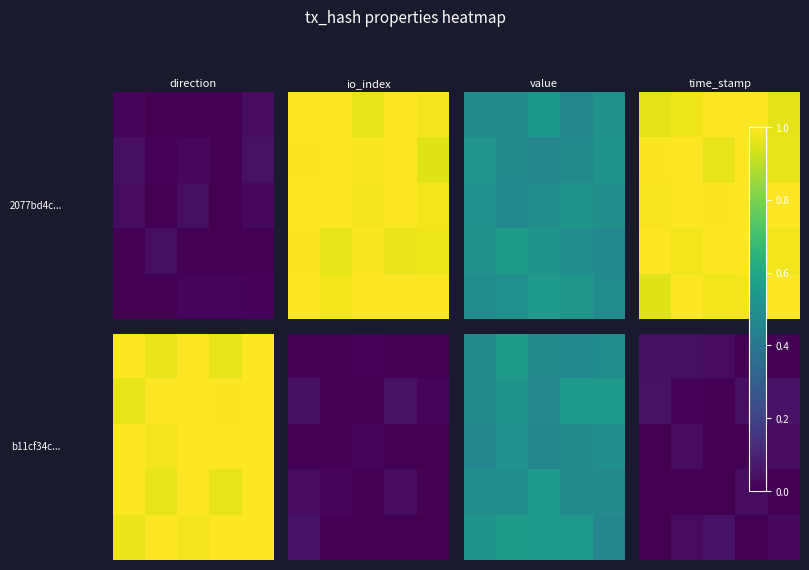

At which category does the chart reach its peak across all series?

4